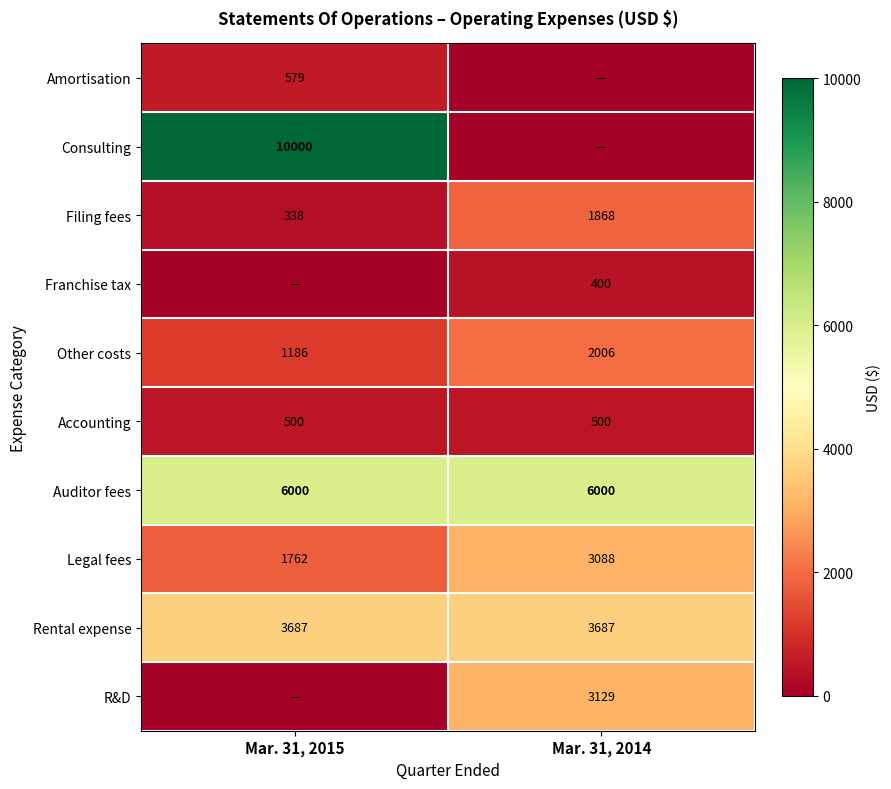

What is the difference between the Other costs values at Mar. 31, 2014 and Mar. 31, 2015?

820